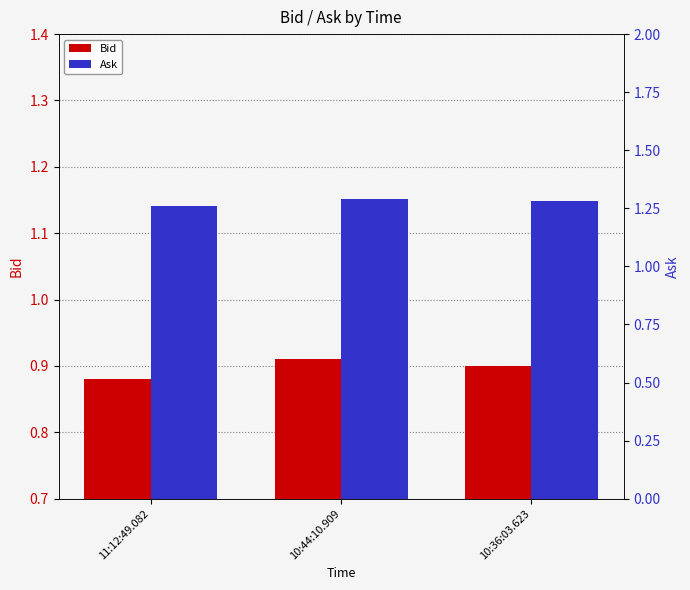

What is the minimum value for Bid?

0.9